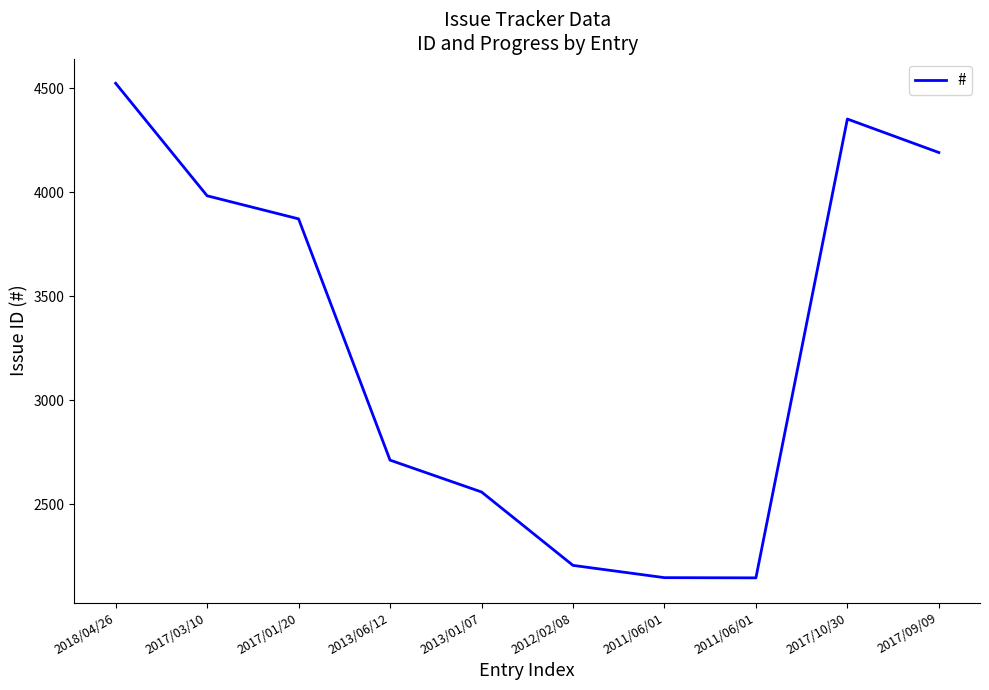

How many lines are shown in the chart?

1